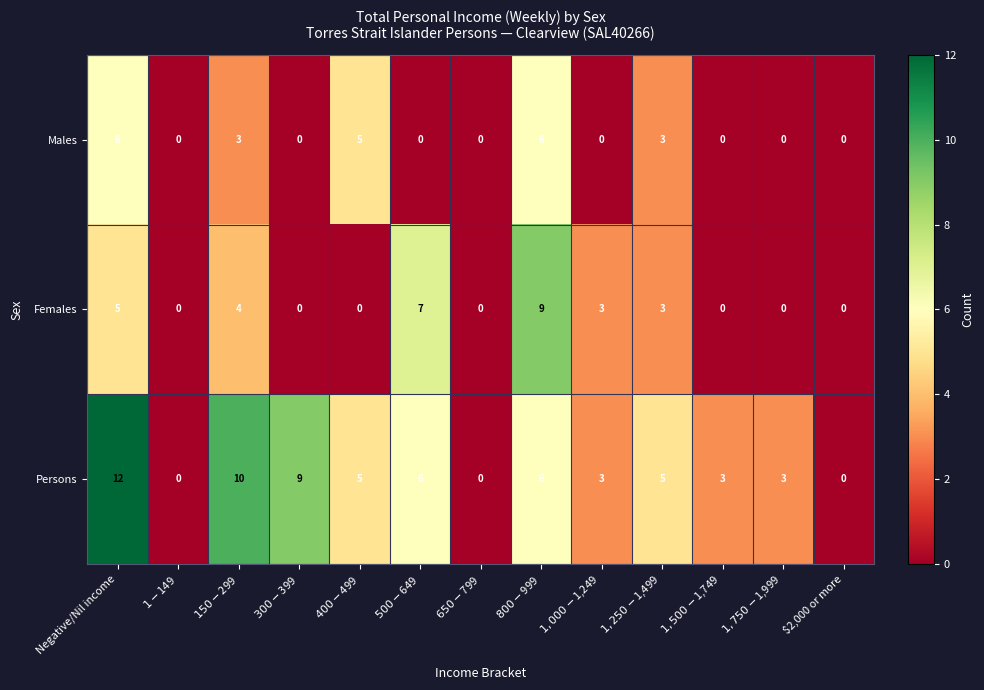

What is the highest value of the Males series?

6